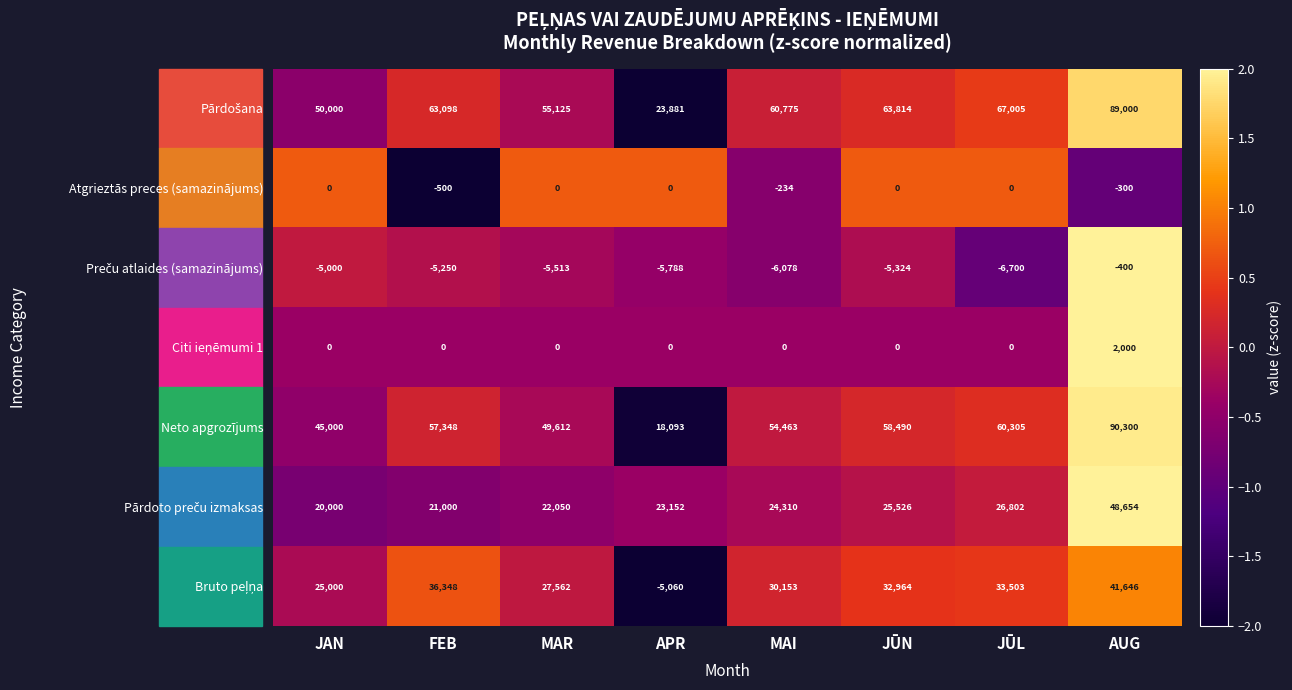

What is the total value across all series at FEB?

172044